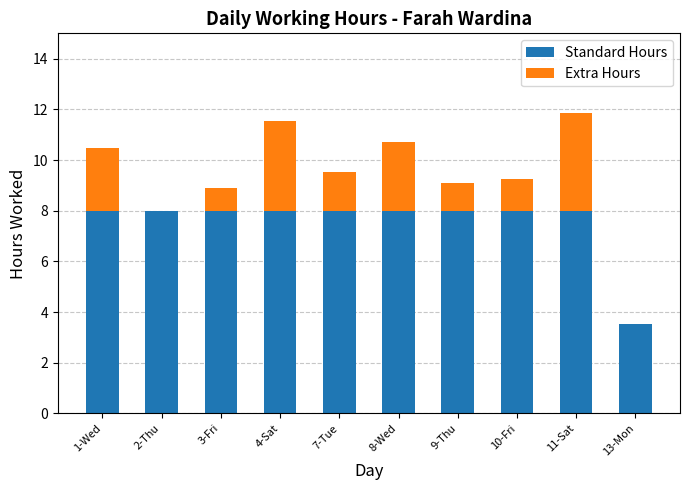

What is the total value across all series at 9-Thu?

9.1